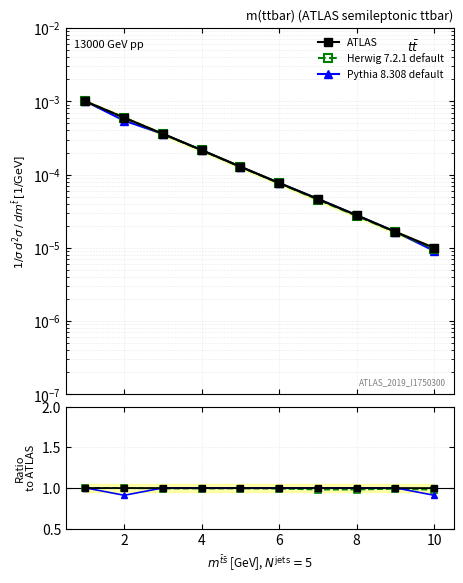

What are all the series names shown in the legend?

ATLAS, Herwig 7.2.1 default, Pythia 8.308 default